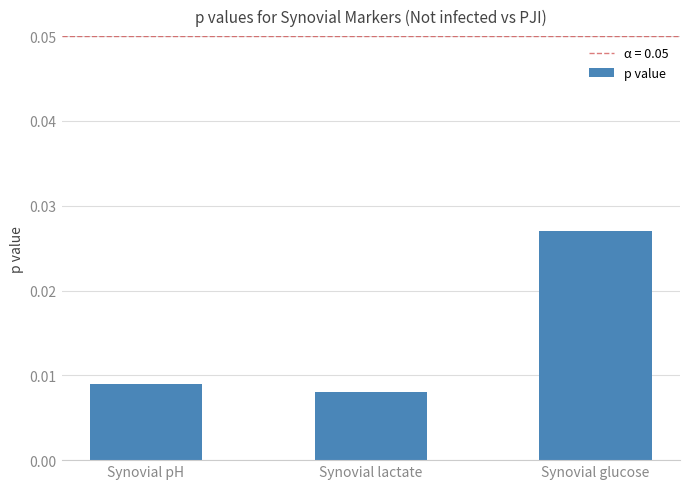

Which category has the lowest value across all series?

Synovial lactate